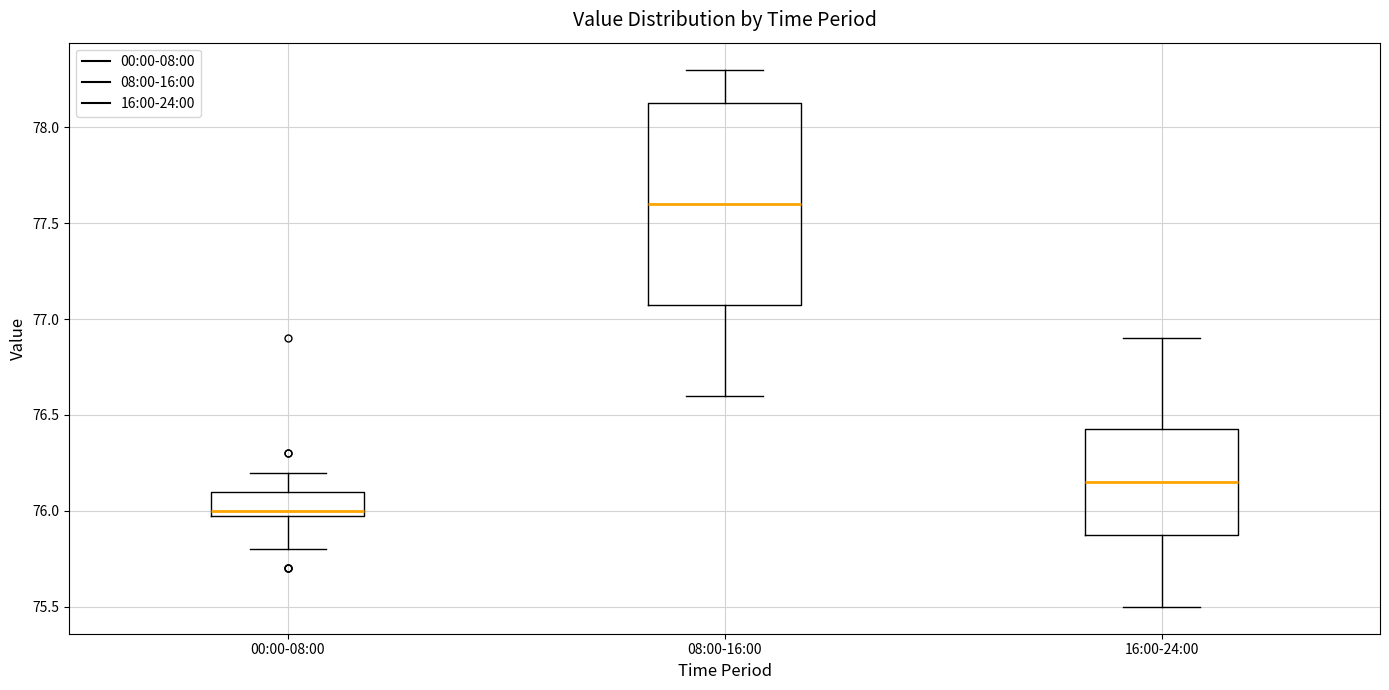

Which box has the highest median line?

08:00-16:00